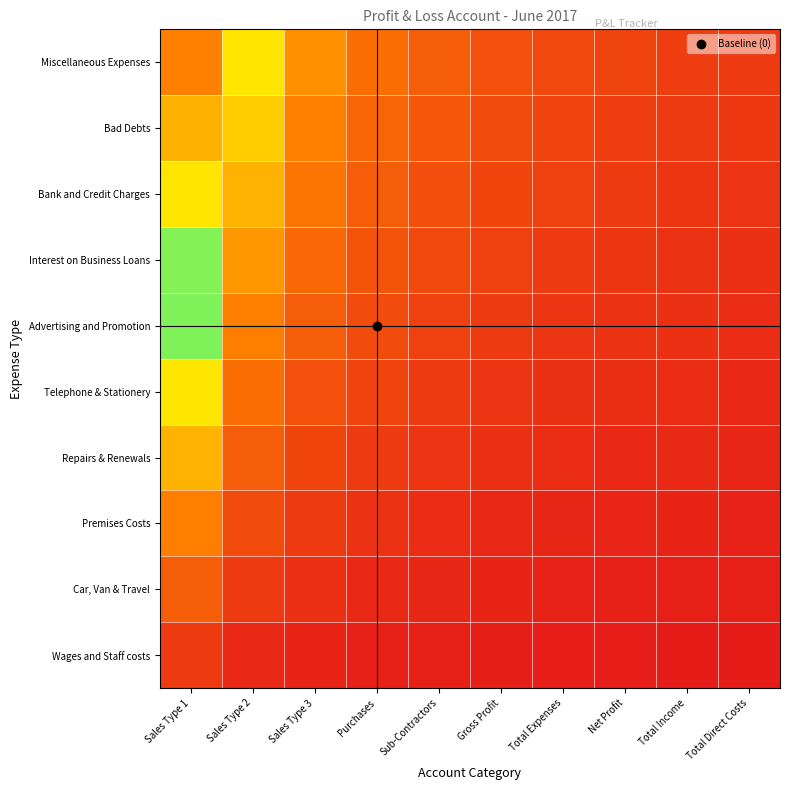

What is the spread (max minus min) of values at Net Profit?

1.1